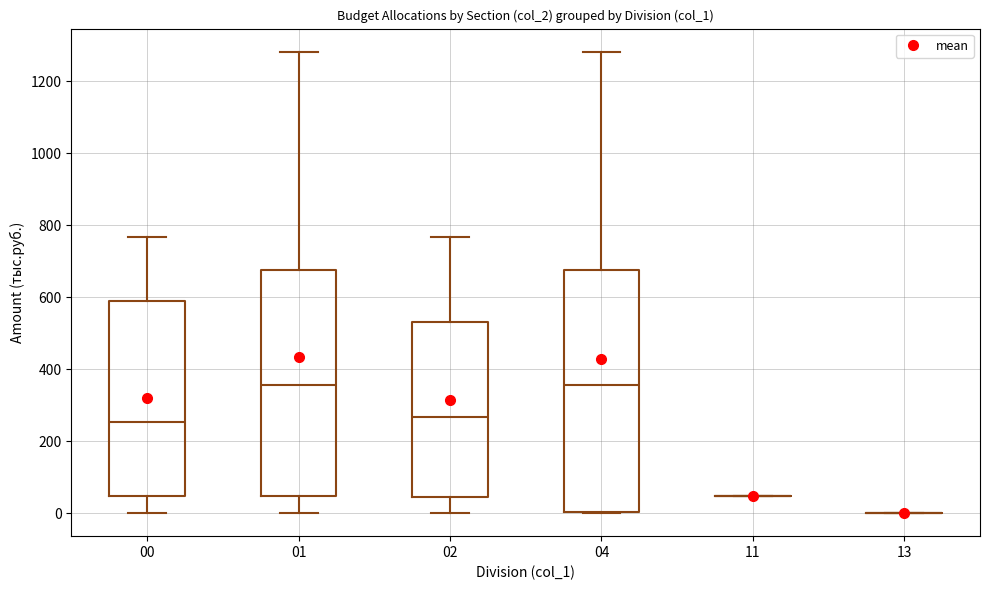

Where does the median line of the box at x = 01 sit on the y-axis? The values are not printed on the chart, so give them approximately, as read against the axis.

360